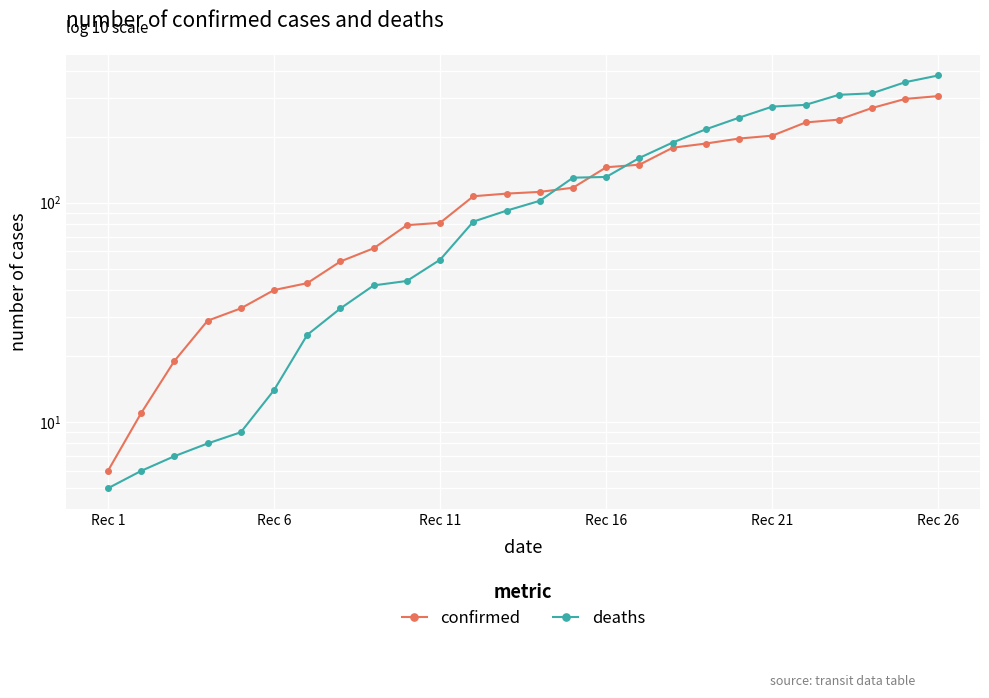

The deaths series shows 255 at 16. True or false?

False